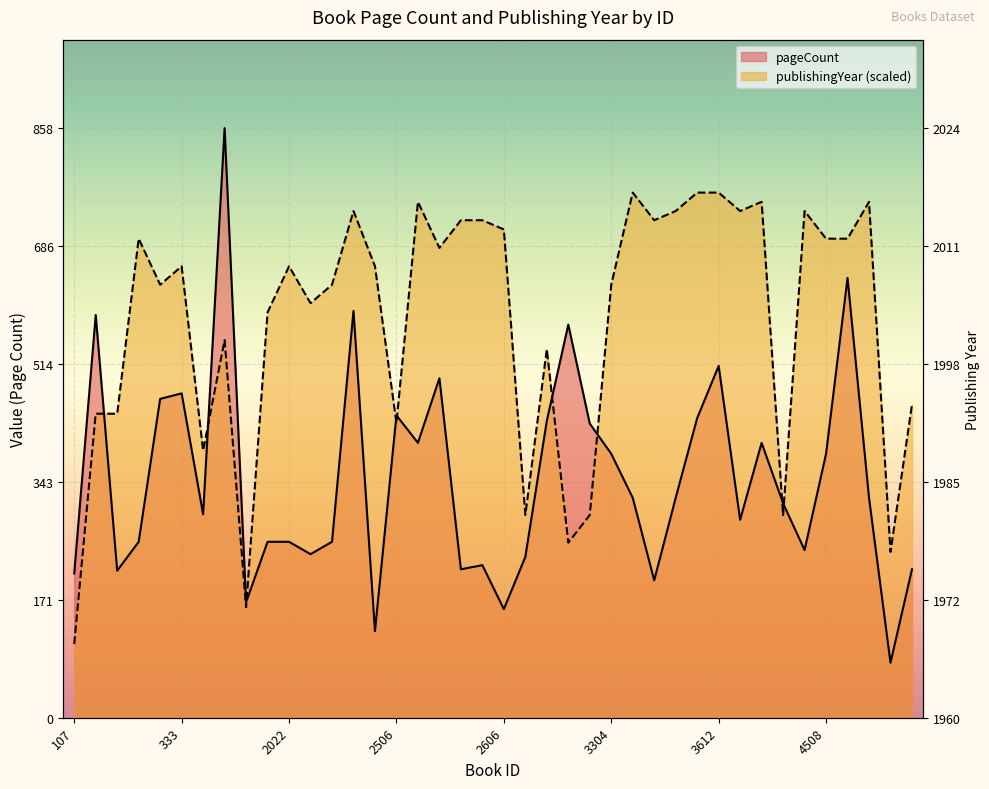

Between which two adjacent categories do publishingYear and pageCount first intersect?

150 and 151